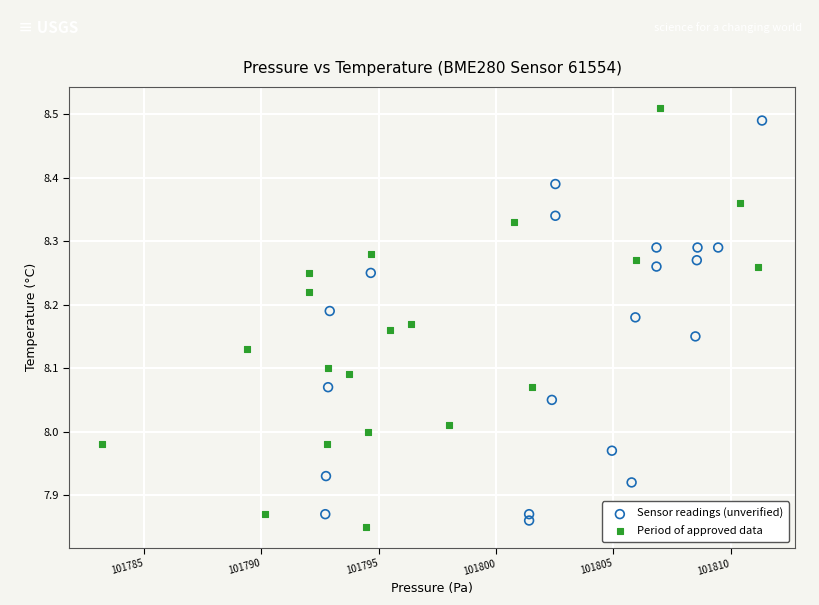

Which series has the largest Y range (max minus min)?

Period of approved data